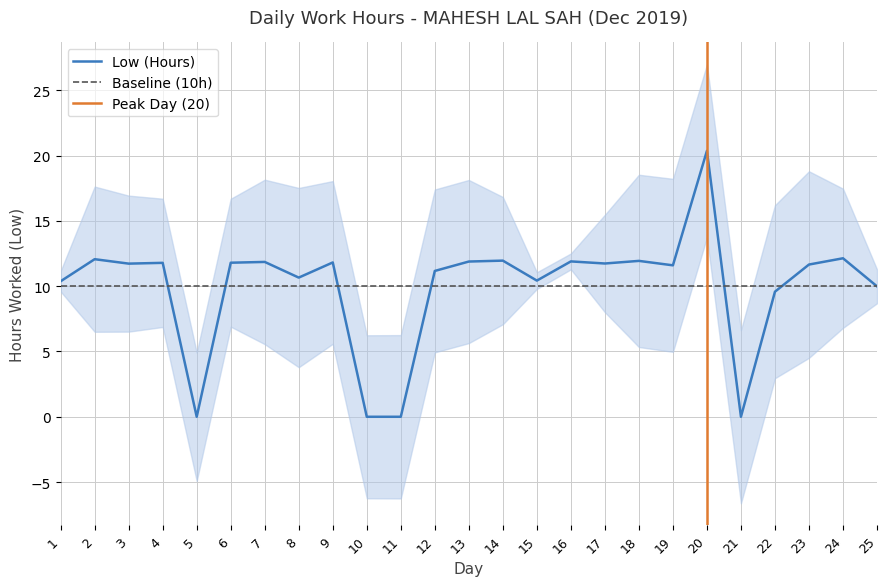

Reading left to right, extract all data points from this chart.

1=10.4	2=12.1	3=11.7	4=11.8	5=0.0	6=11.8	7=11.9	8=10.7	9=11.8	10=0.0	11=0.0	12=11.2	13=11.9	14=12.0	15=10.4	16=11.9	17=11.7	18=11.9	19=11.6	20=20.4	21=0.0	22=9.6	23=11.7	24=12.1	25=10.0